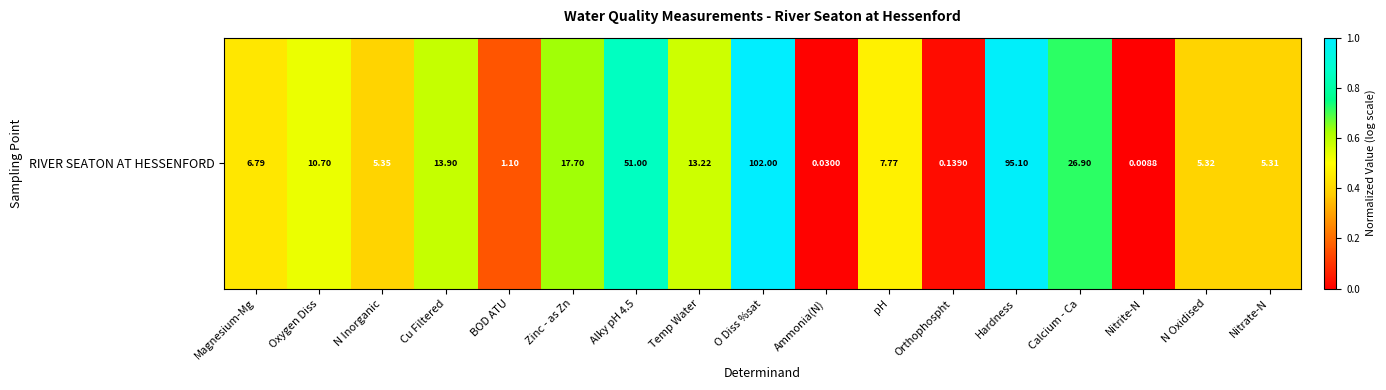

Reading left to right, extract all data points from this chart.

0.4	0.5	0.4	0.6	0.2	0.6	0.9	0.6	1.0	0.0	0.5	0.0	1.0	0.7	0.0	0.4	0.4